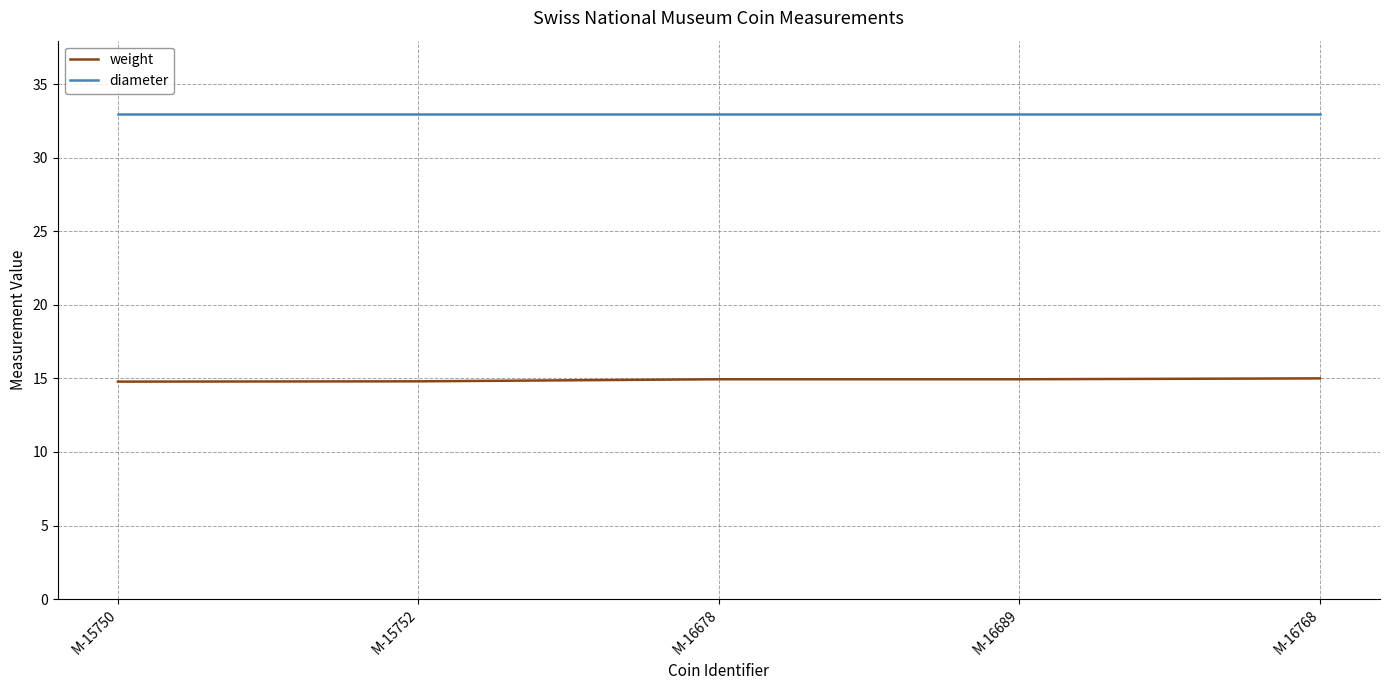

Which series has the largest total across all categories?

diameter